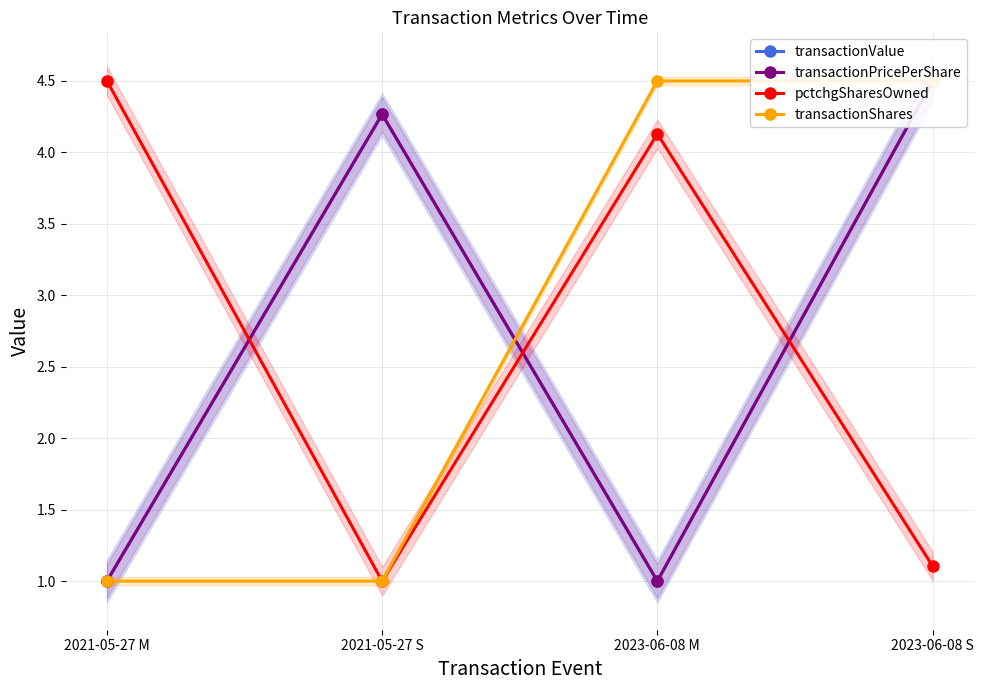

The transactionValue series shows 1.0 at 2023-06-08 M. True or false?

True